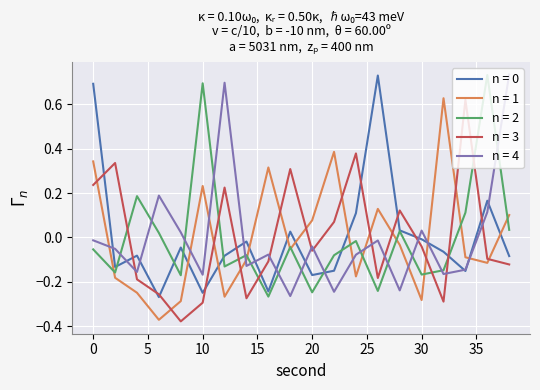

How many times do n = 2 and n = 4 cross each other?

14